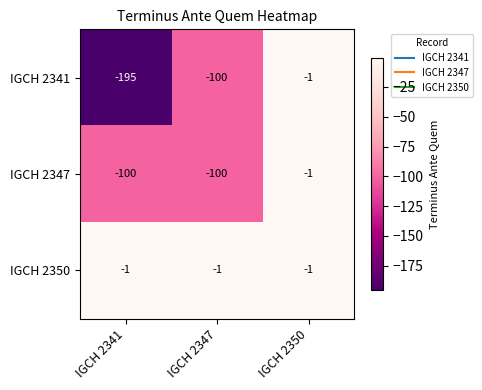

What is the spread (max minus min) of values at IGCH 2341?

194